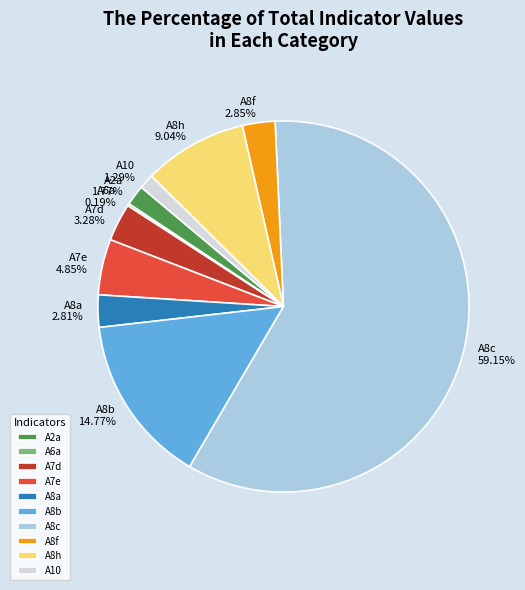

Combined, do A2a and A8f account for over 50%?

No